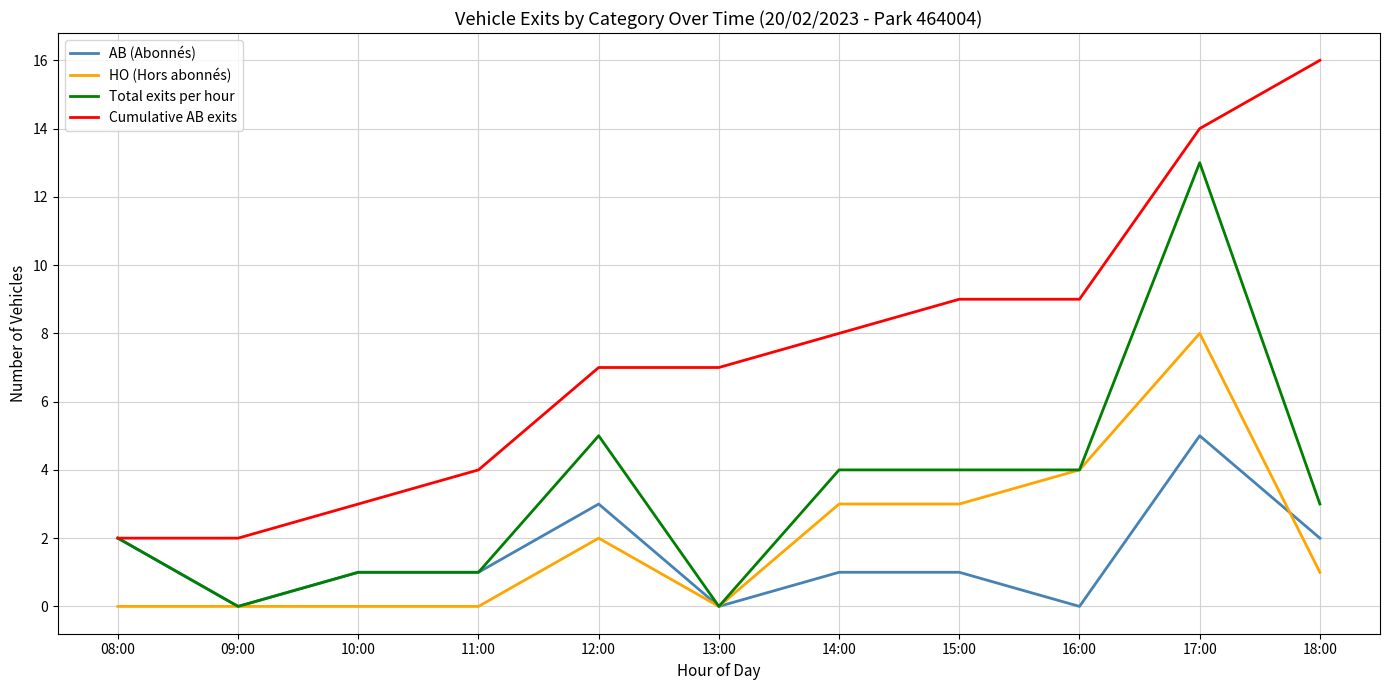

True or false: AB (Abonnés) has a value of 1 at 10:00.

True